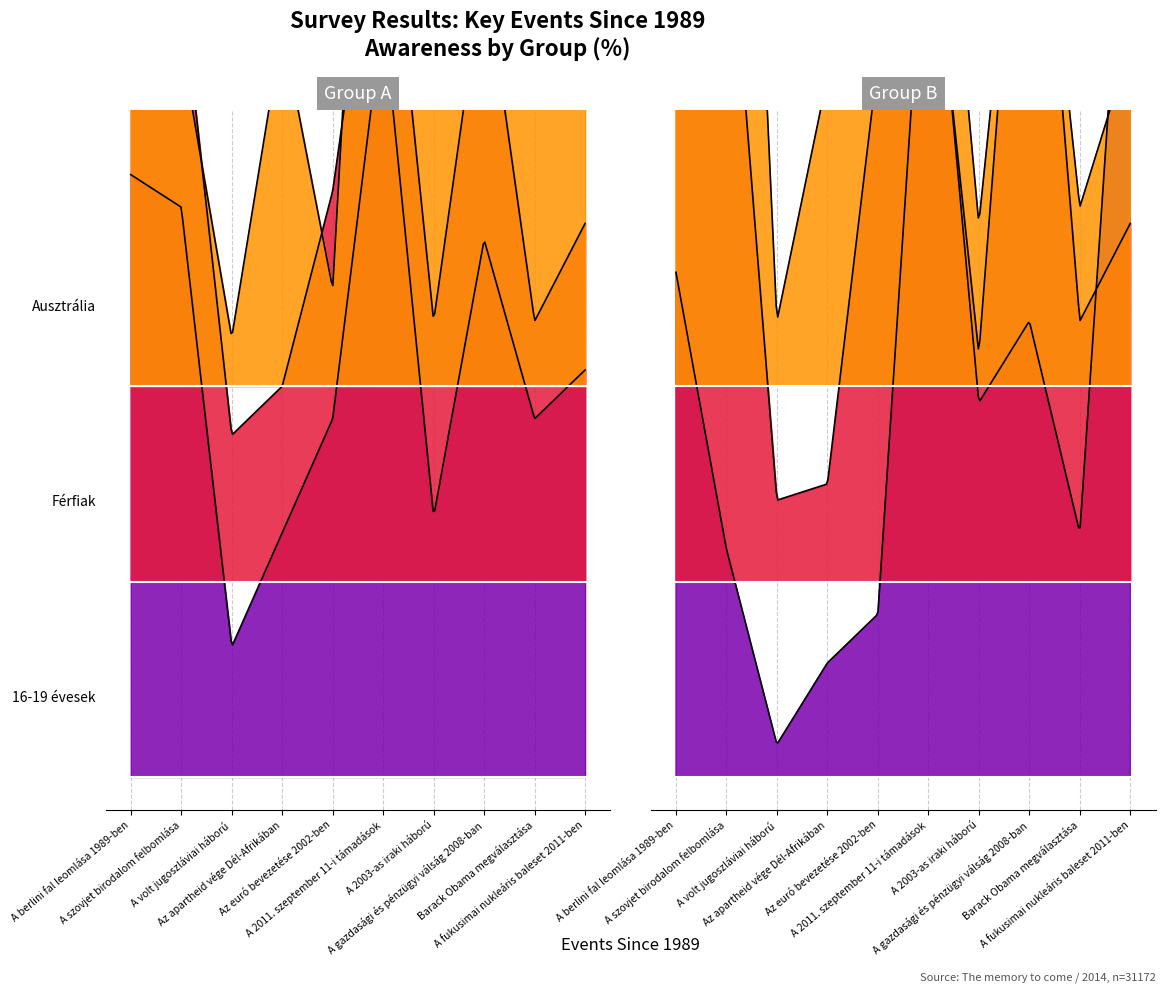

How many lines are shown in the chart?

6